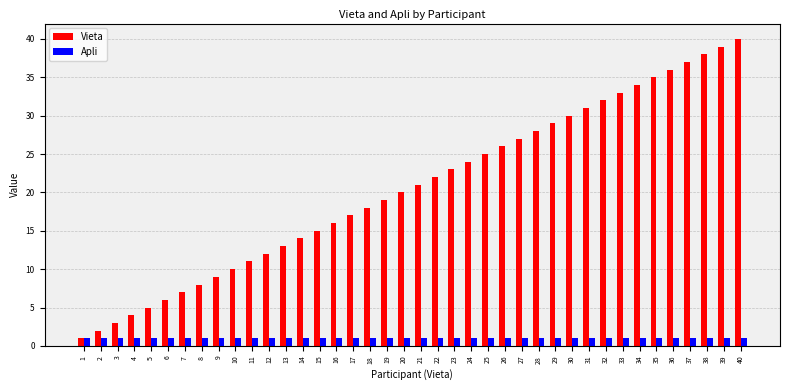

What are all the series names shown in the legend?

Vieta, Apli